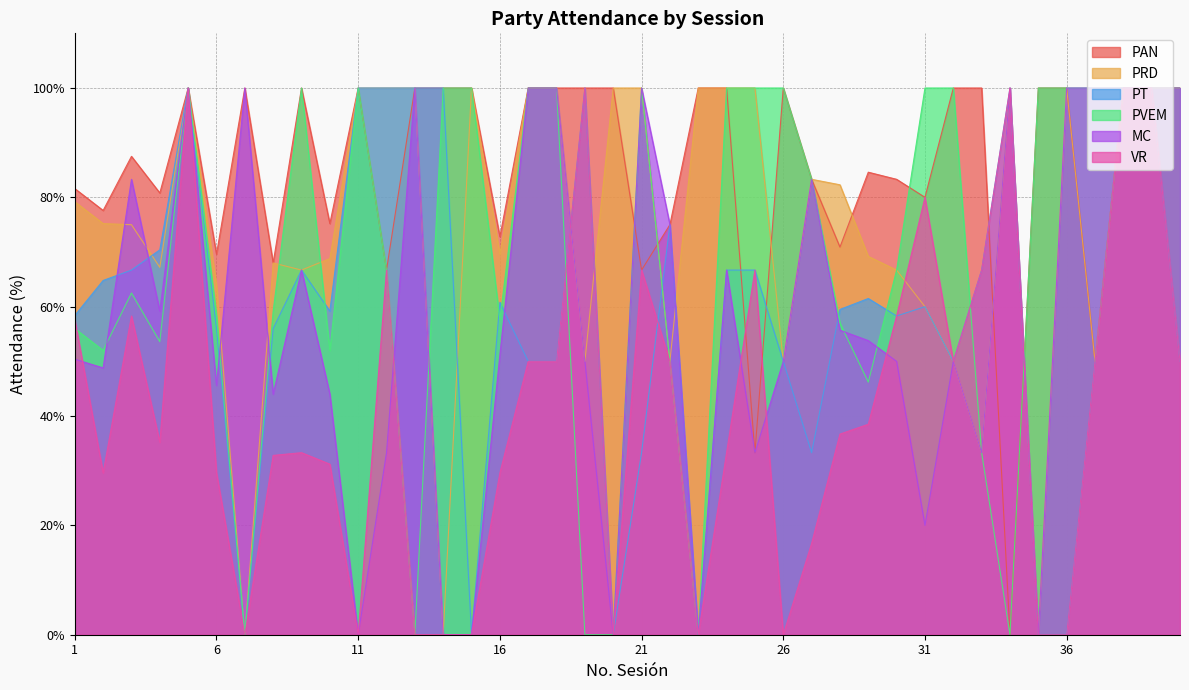

What is the difference between the highest and lowest values at 19?

100.0